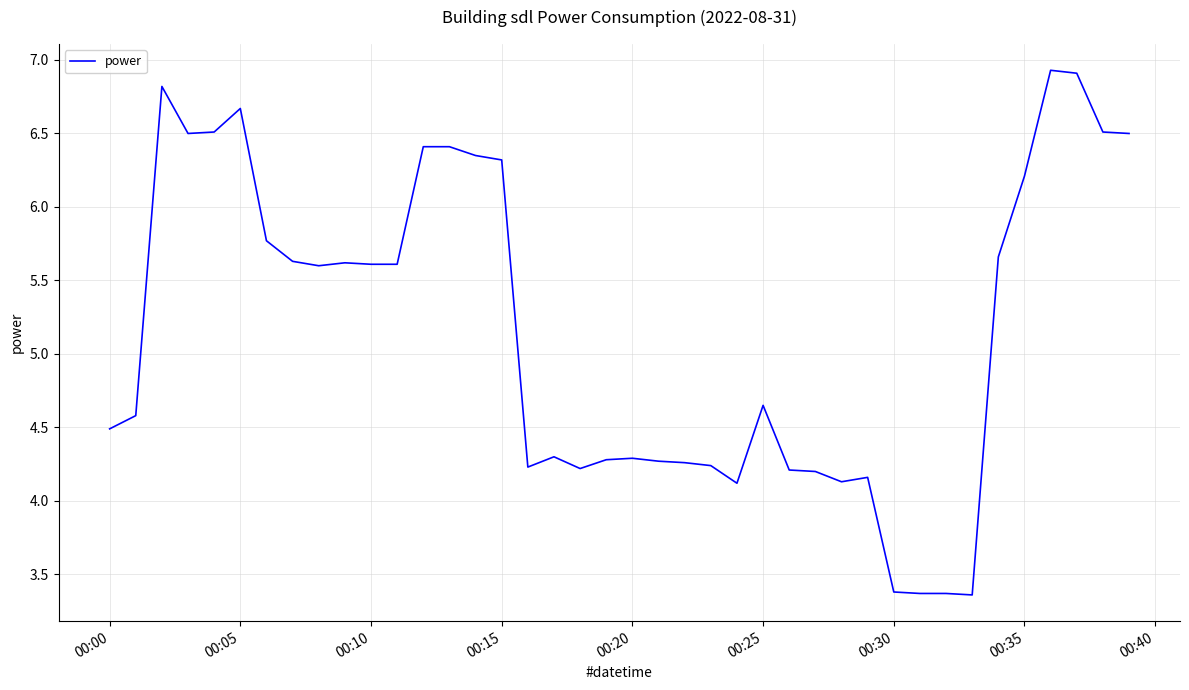

What is the difference between the maximum and minimum values?

3.6